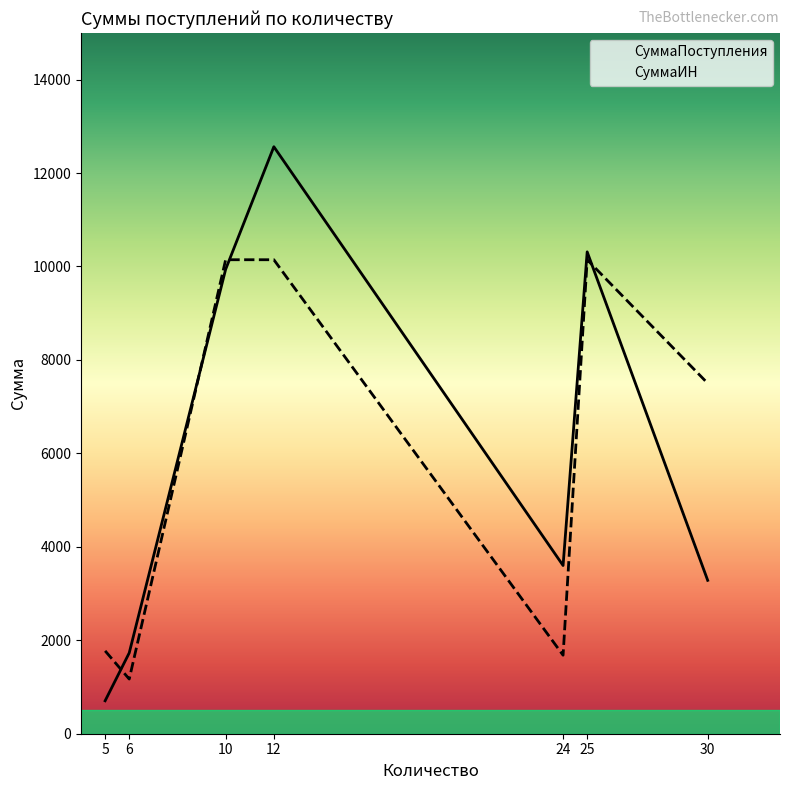

What is the sum of the СуммаПоступления values at 12 and 30?

15845.1